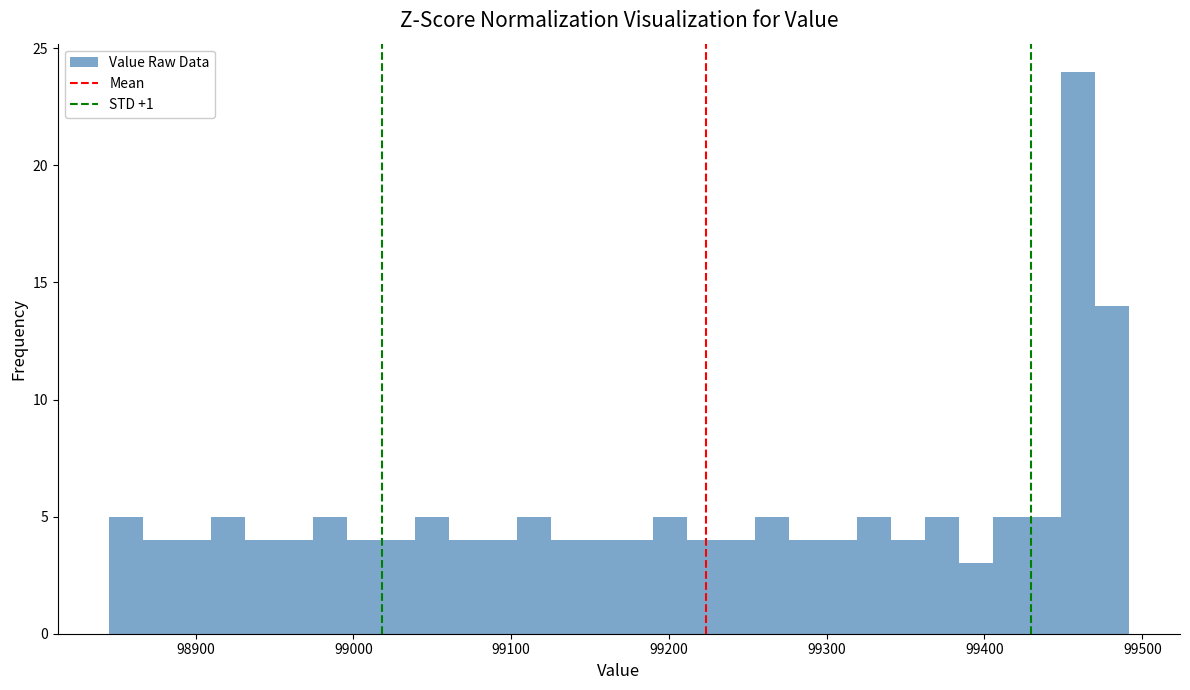

Around what value on the x-axis is the tallest bar? Give the approximate position of its centre, as read against the axis.

99460